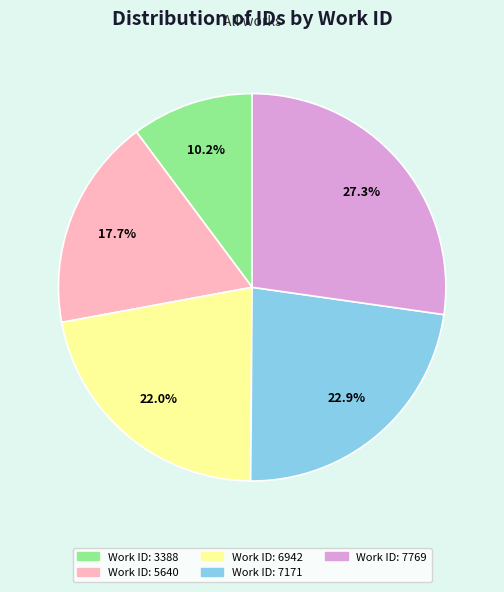

Is there a majority slice in this chart?

No